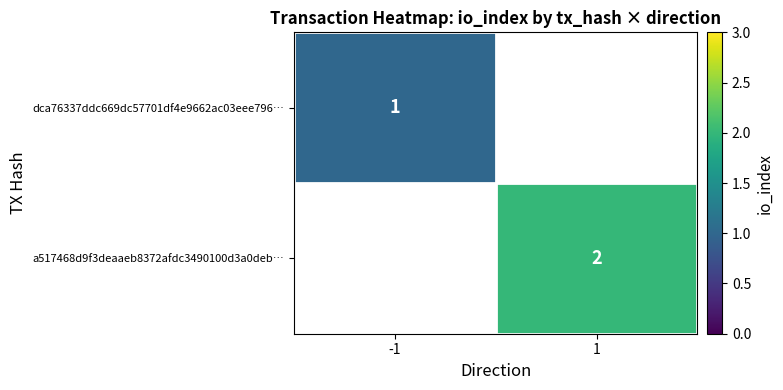

Is it true that dca76337ddc669dc57701df4e9662ac03eee796… equals 1 at -1?

True